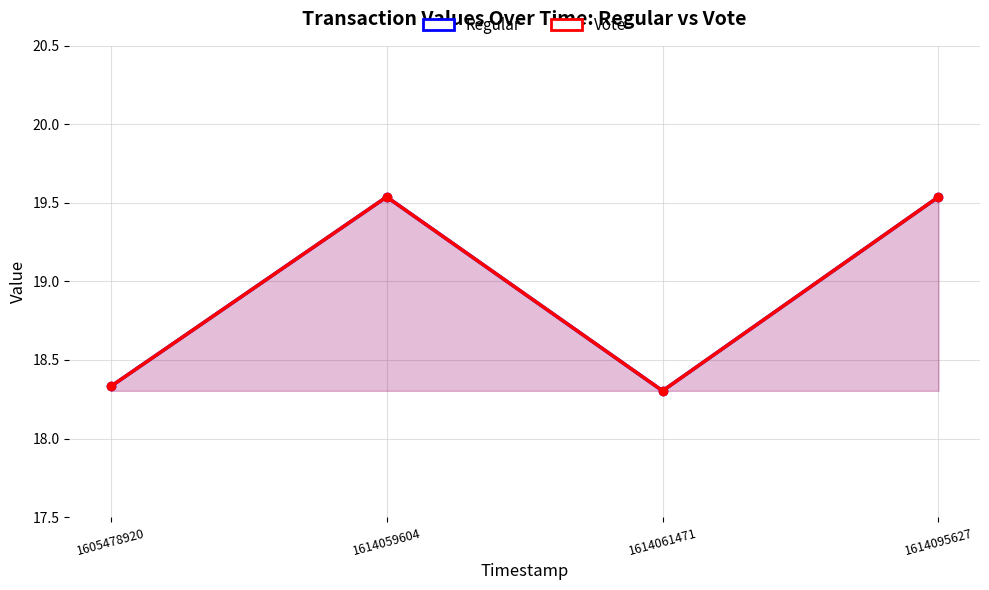

At how many categories does at least one series exceed 19?

2